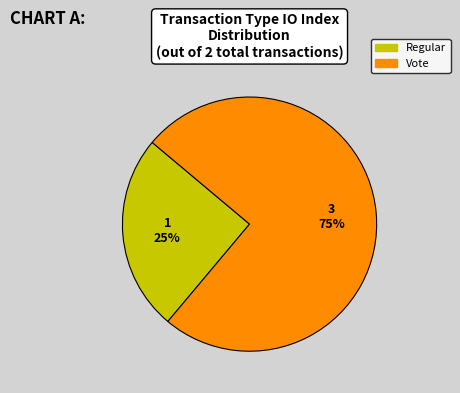

To the nearest percent, what is the average slice percentage?

50%